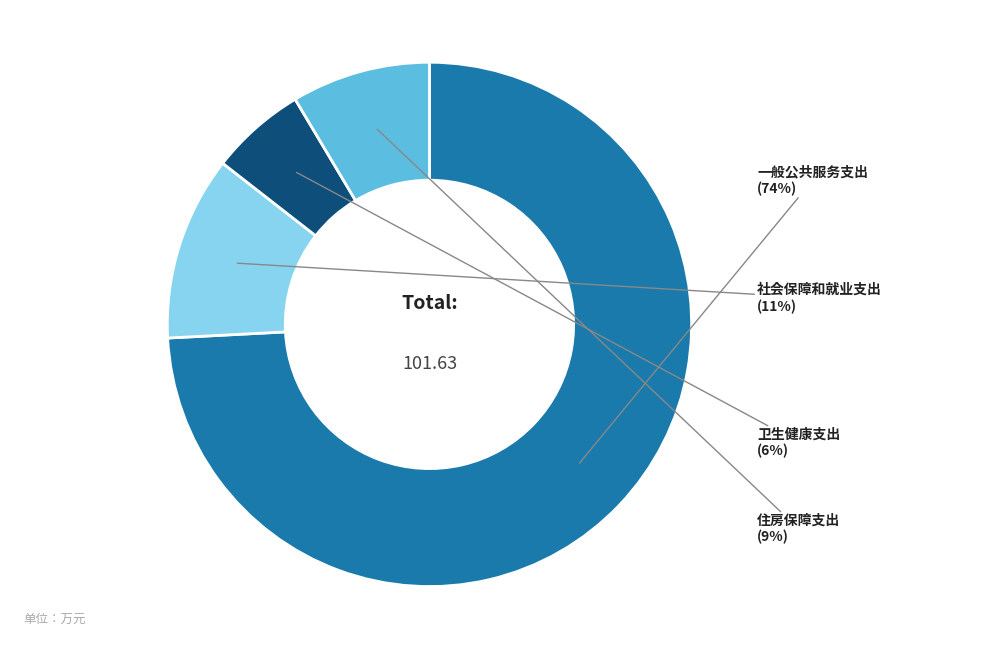

Which slice is the largest?

一般公共服务支出